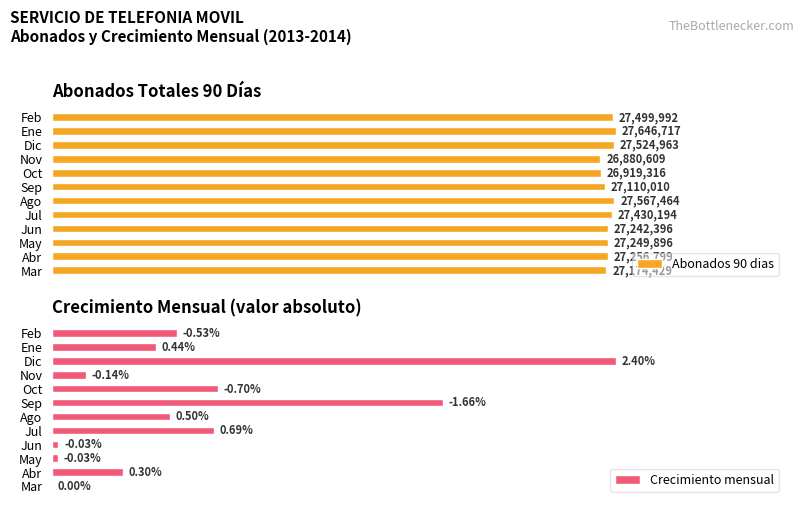

Does the chart contain any negative values?

No